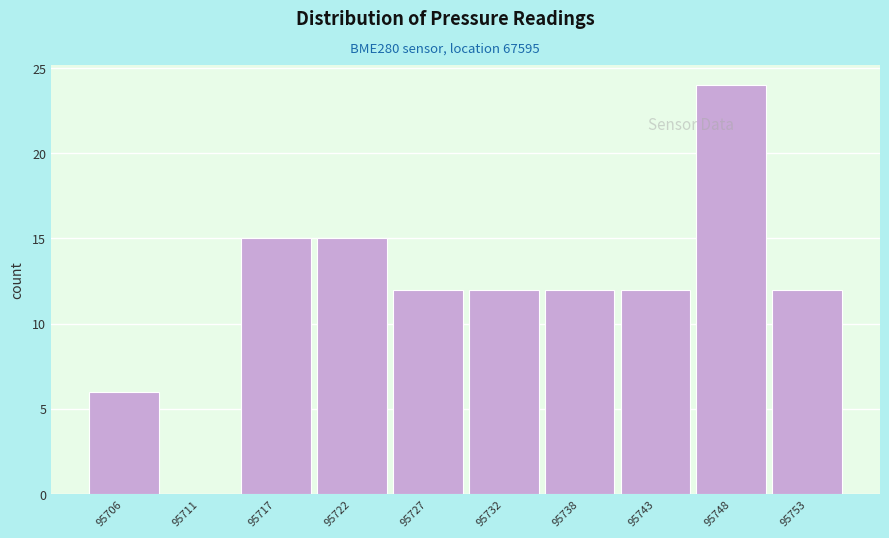

Over which range of the x-axis is the bar tallest?

95746 to 95751